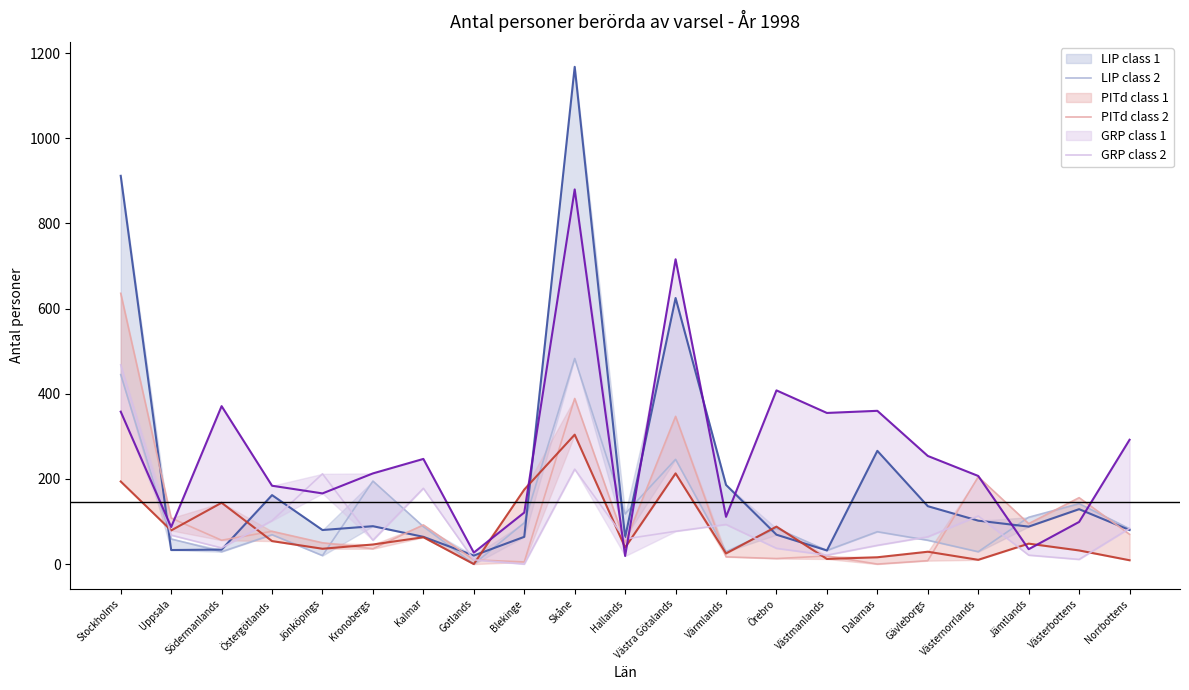

What is the total value across all series at Västmanlands?

72